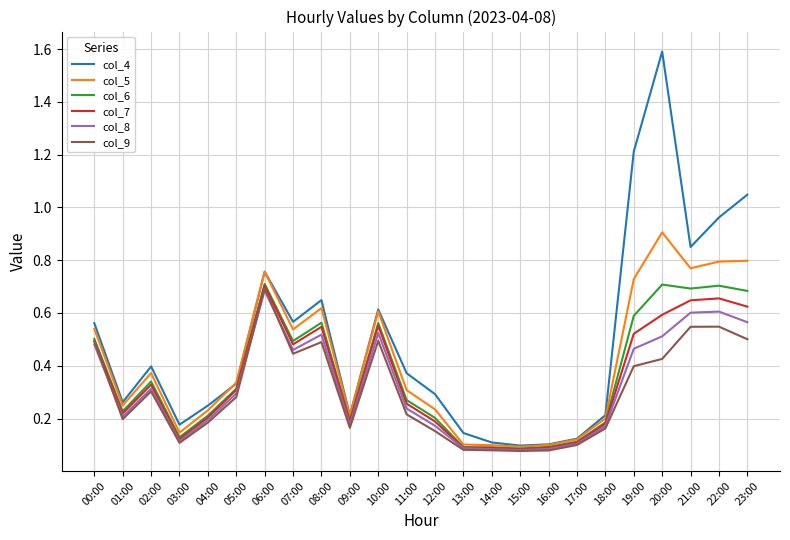

What are all the series names shown in the legend?

col_4, col_5, col_6, col_7, col_8, col_9